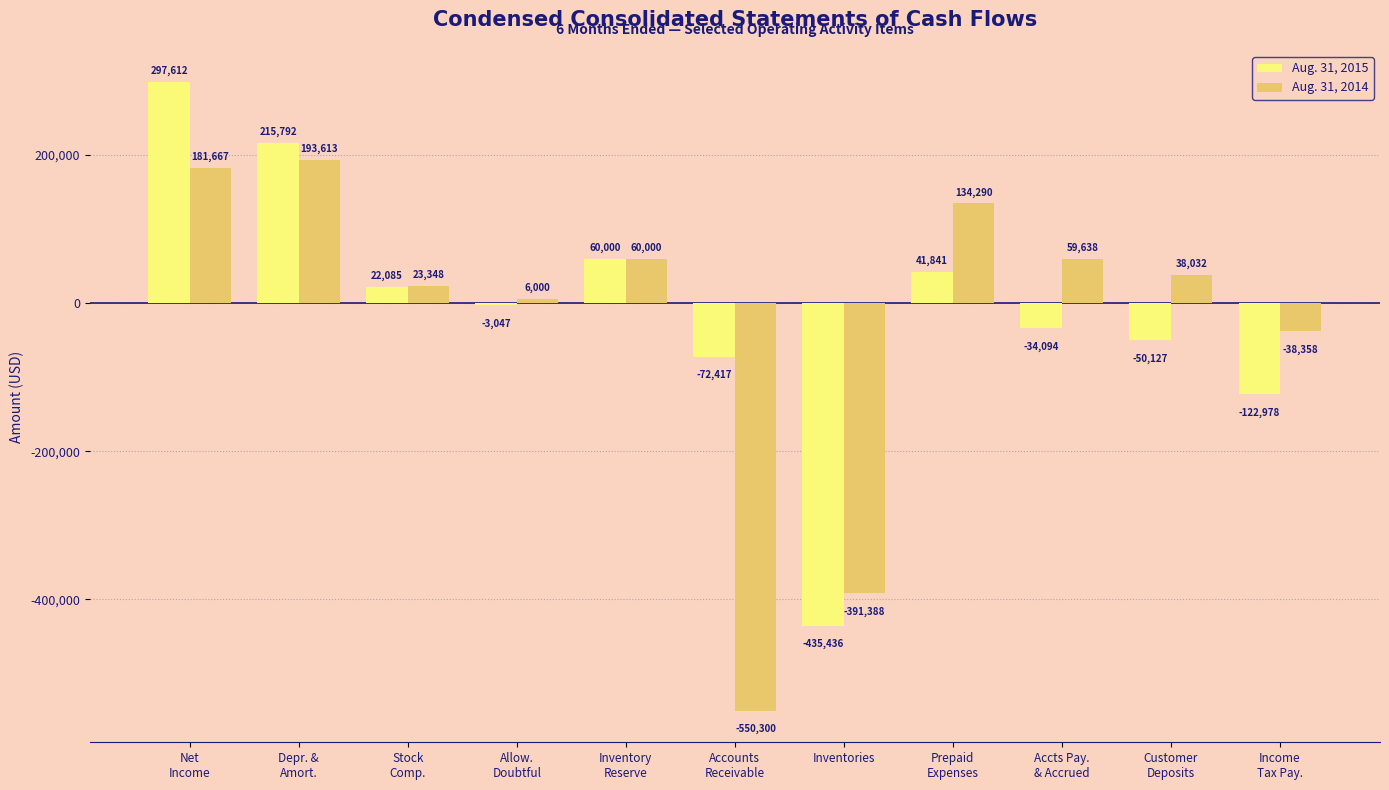

True or false: Aug. 31, 2015 has a value of -435436 at Inventories.

True